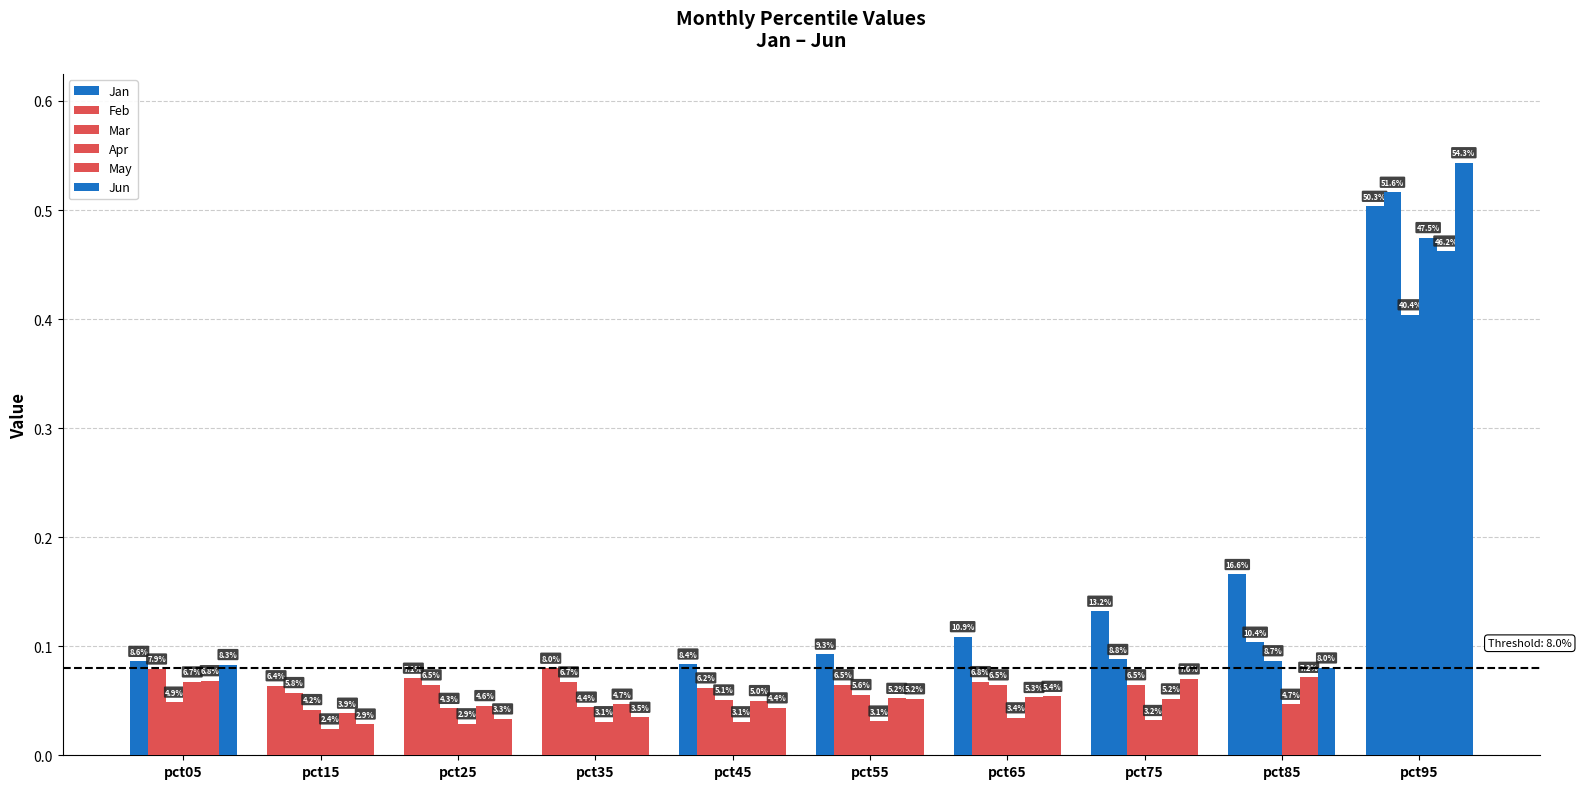

Is it true that May equals 0.0 at pct45?

False